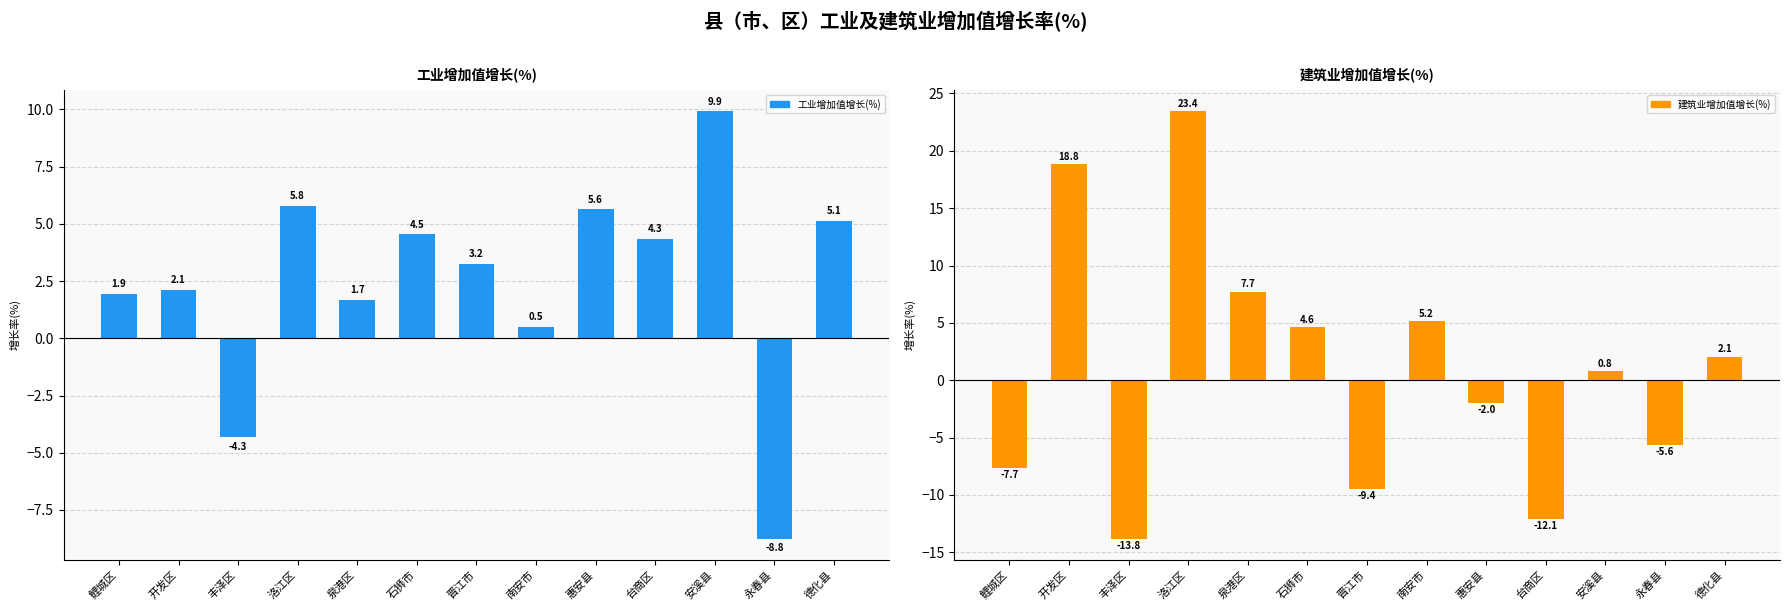

Rank the series by their average value, from lowest to highest.

建筑业增加值增长(%), 工业增加值增长(%)